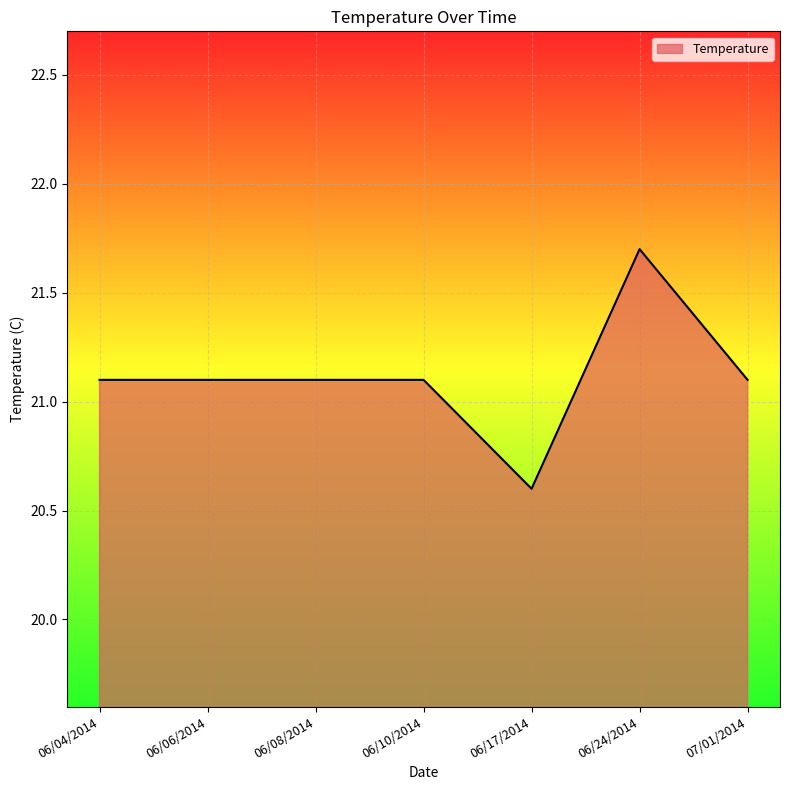

Which label corresponds to the largest value in the chart?

06/24/2014